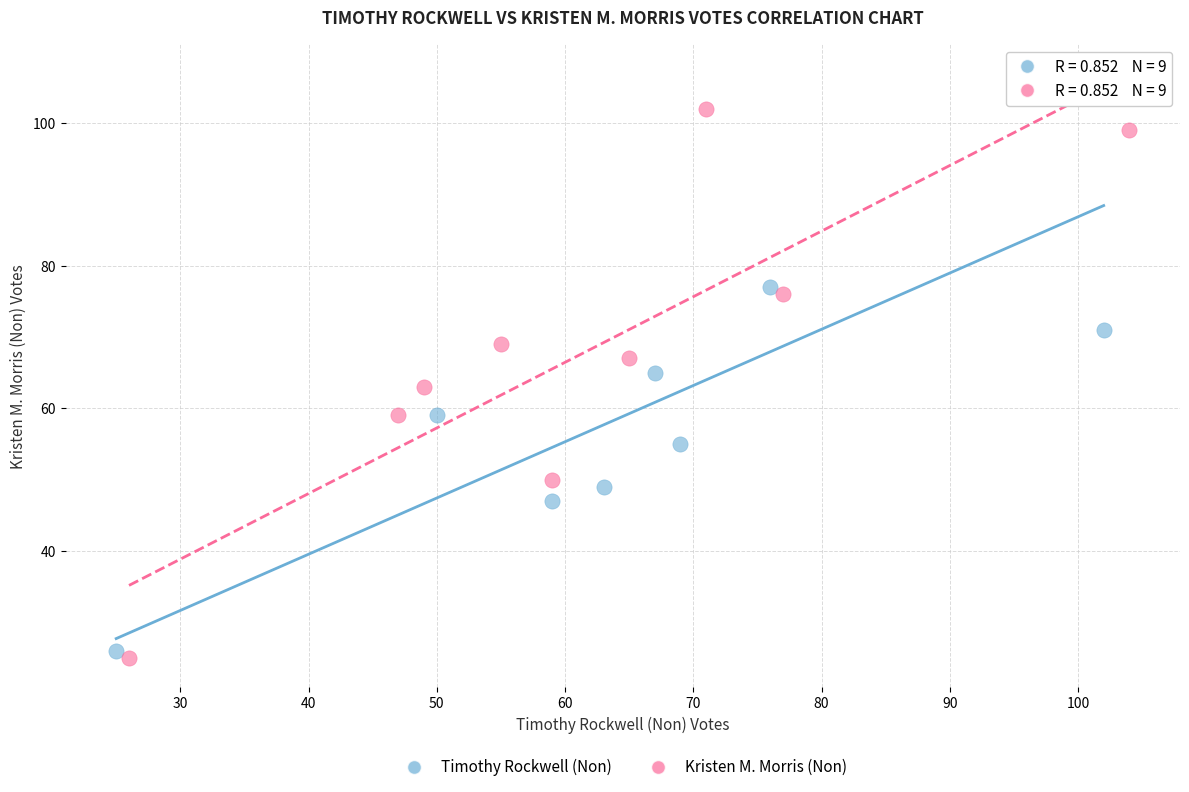

What are all the series names shown in the legend?

Timothy Rockwell (Non), Kristen M. Morris (Non)